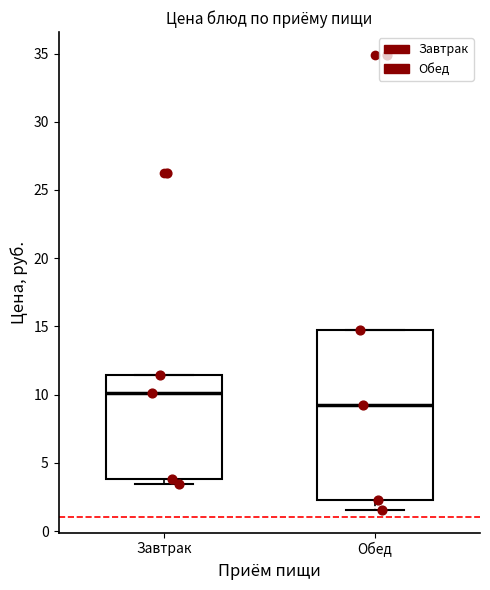

Where does the lower whisker of the box for Обед end on the y-axis? The values are not printed on the chart, so give them approximately, as read against the axis.

1.5